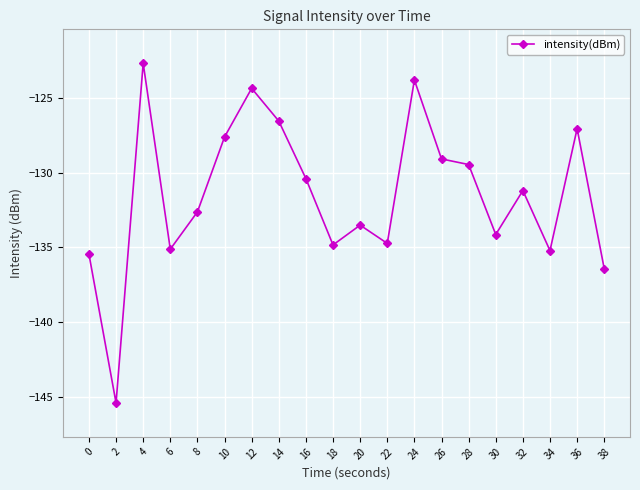

At which category does the chart reach its minimum across all series?

2